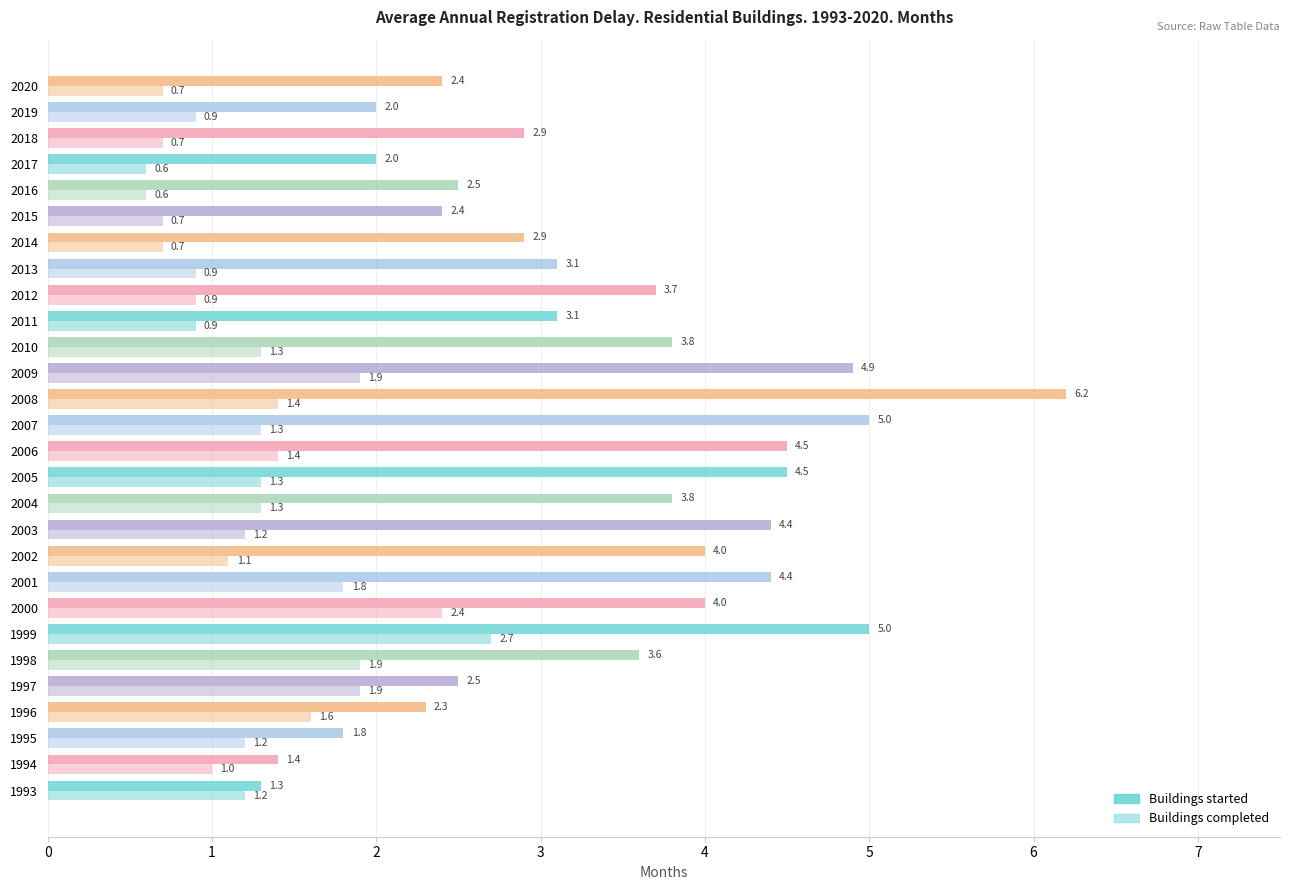

How many data points does each series have?

28